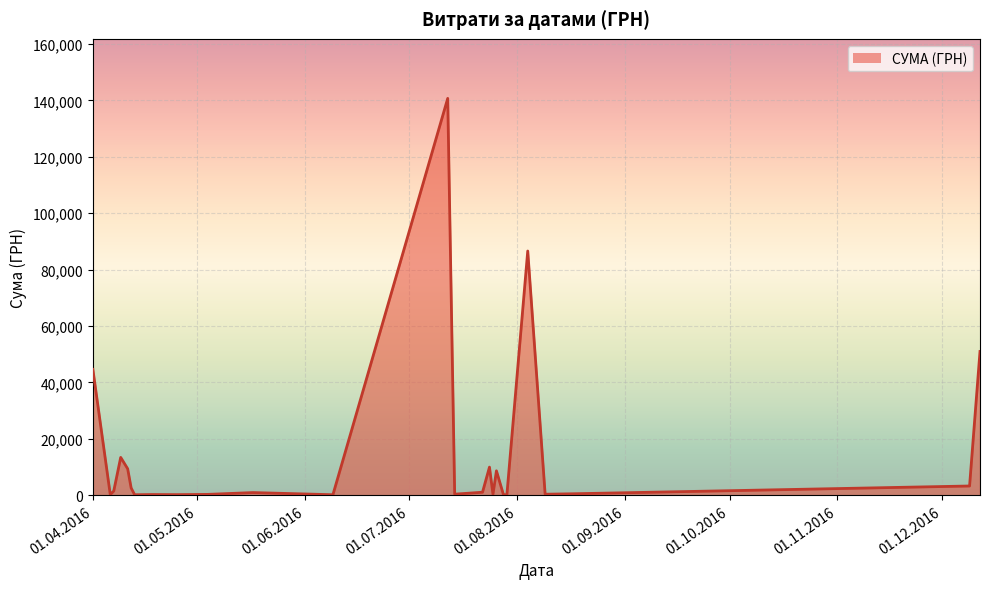

What is the greatest value displayed?

140706.2